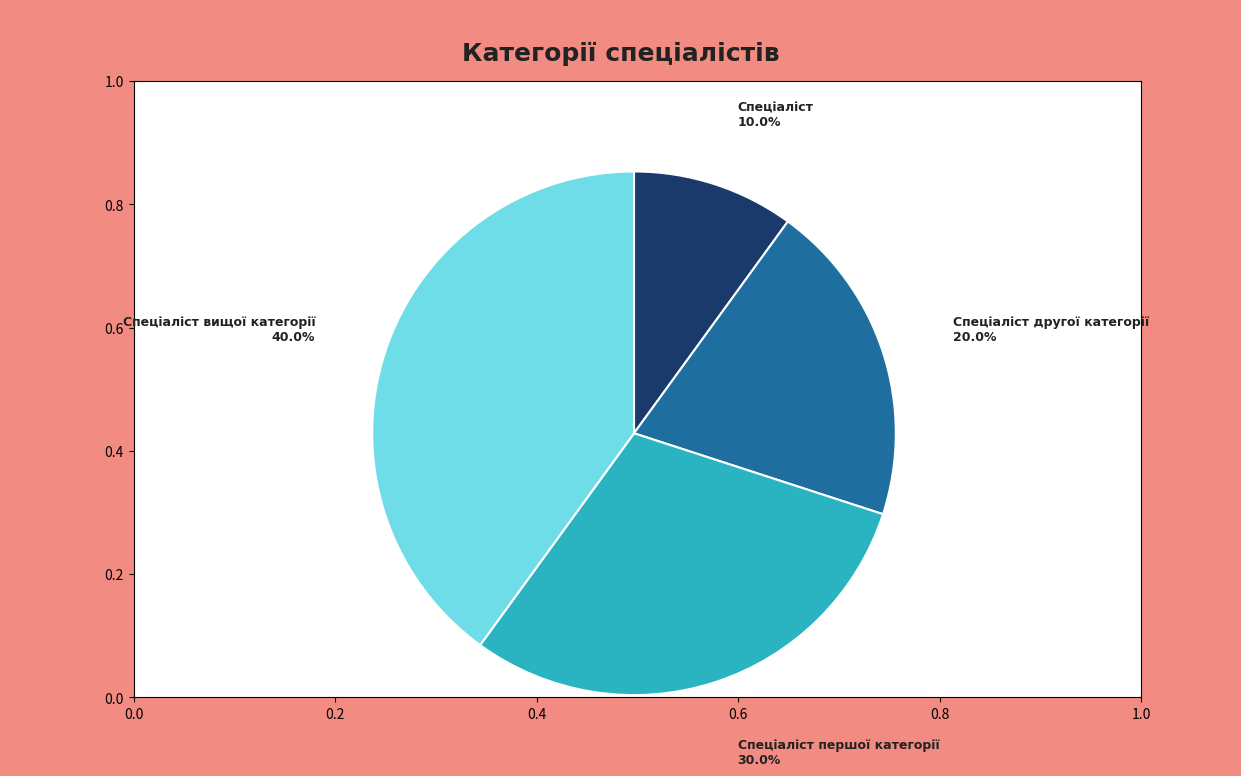

Which has a higher value, Спеціаліст другої категорії or Спеціаліст?

Спеціаліст другої категорії